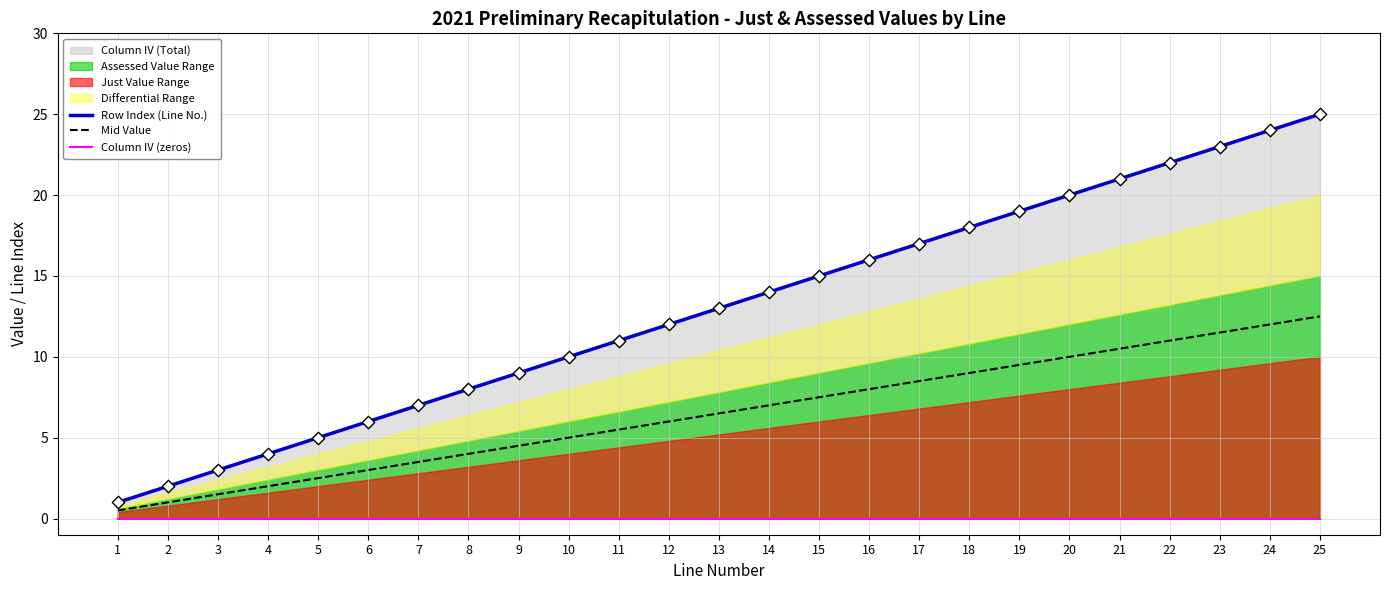

At how many categories does at least one series exceed 15?

10